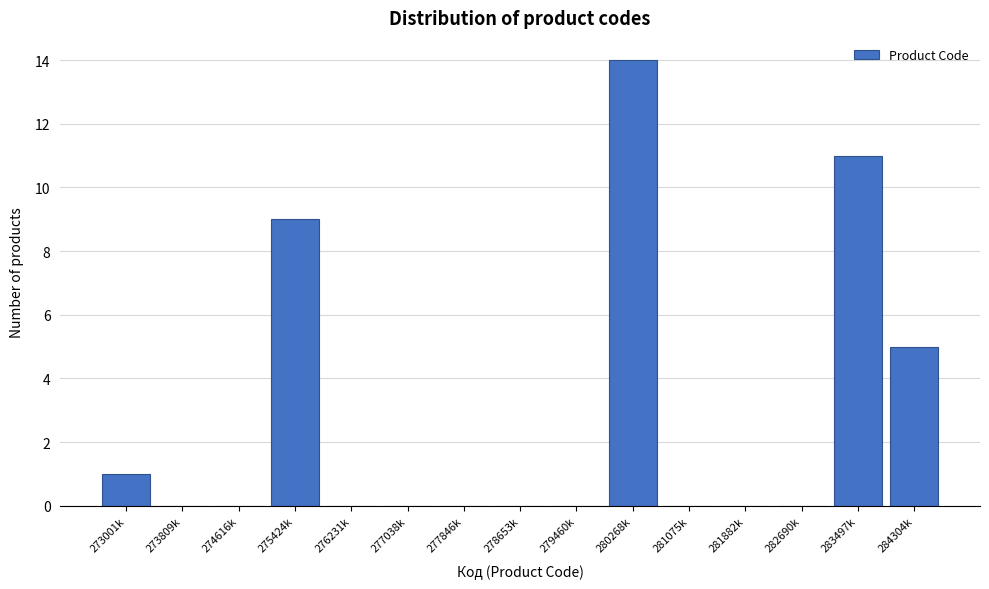

Reading right to left, transcribe all the data shown in this chart.

284304k=5	283497k=11	282690k=0	281882k=0	281075k=0	280268k=14	279460k=0	278653k=0	277846k=0	277038k=0	276231k=0	275424k=9	274616k=0	273809k=0	273001k=1